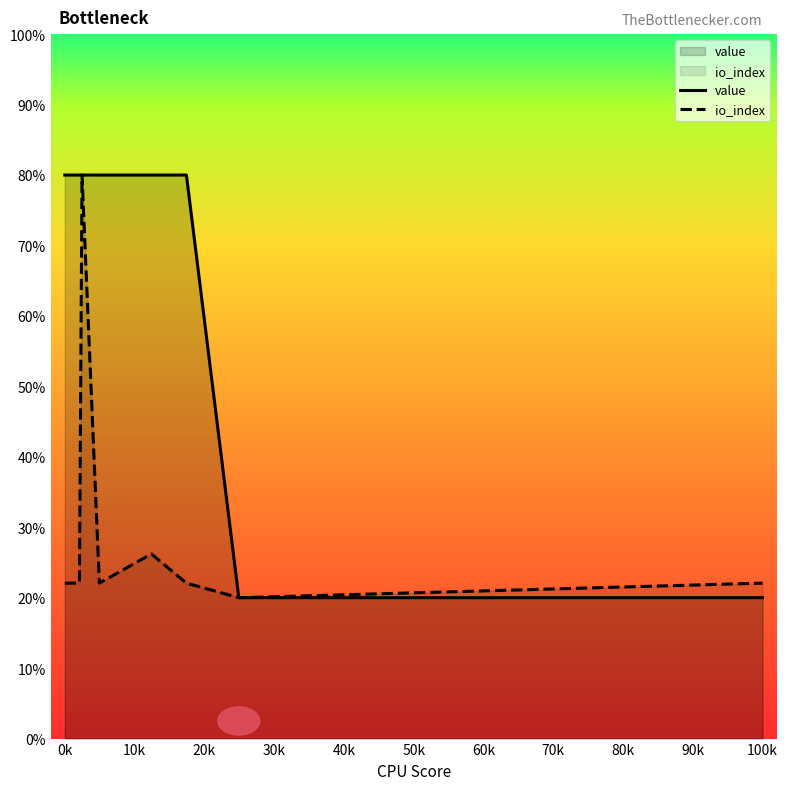

What is the highest value of the io_index series?

80.0